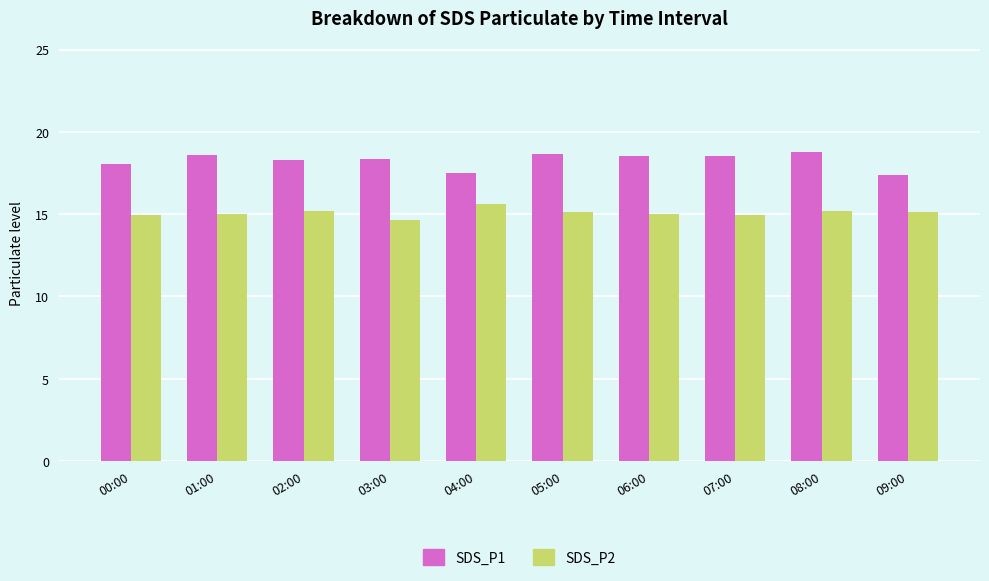

The SDS_P1 series shows 4.7 at 04:00. True or false?

False